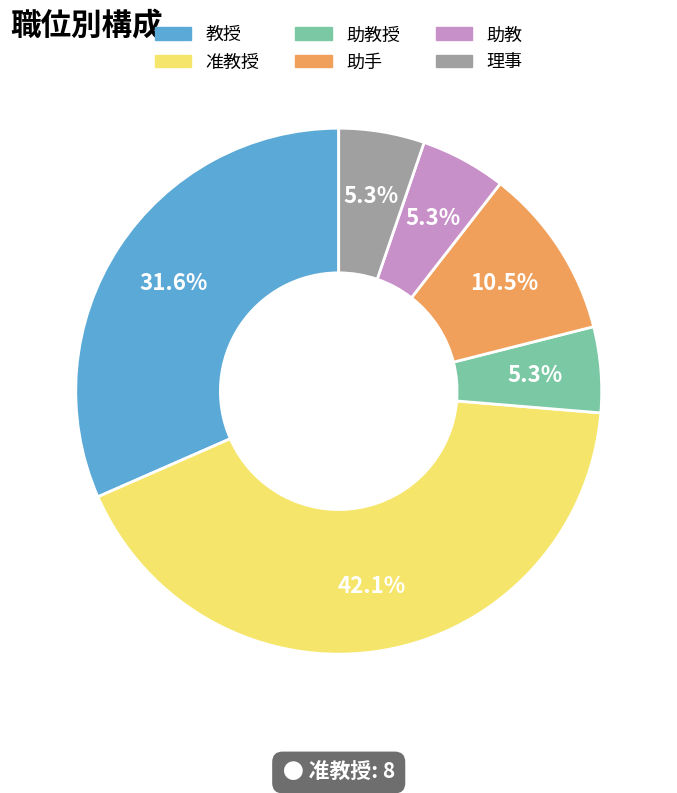

How many segments does this pie chart have?

6